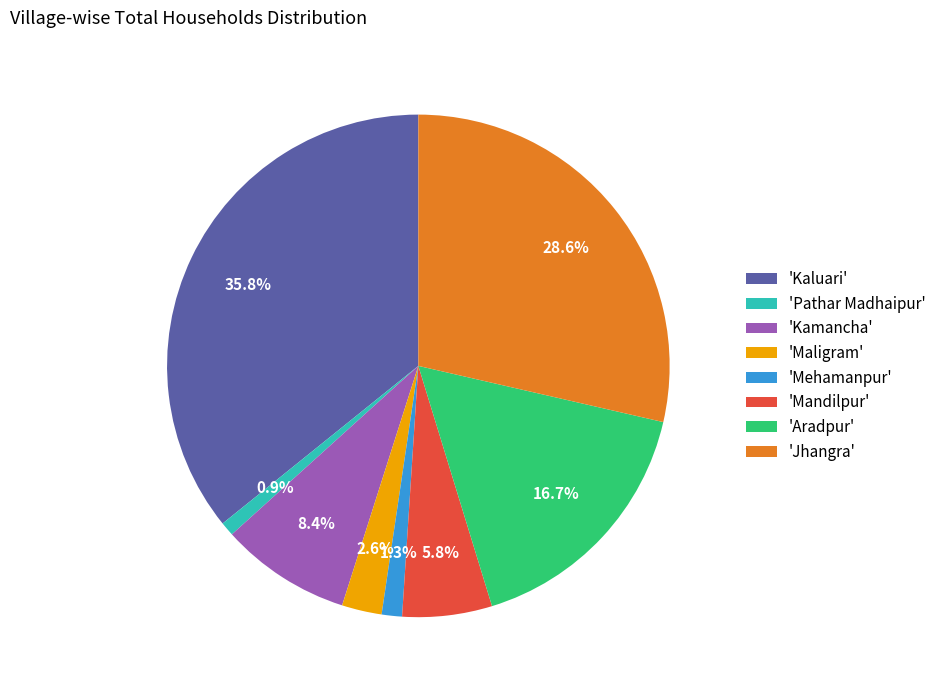

Is there any slice that represents more than half of the pie?

No